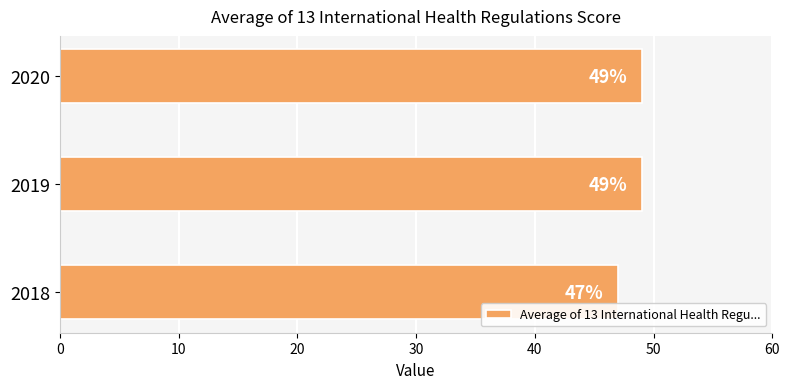

Which label corresponds to the smallest value in the chart?

2018